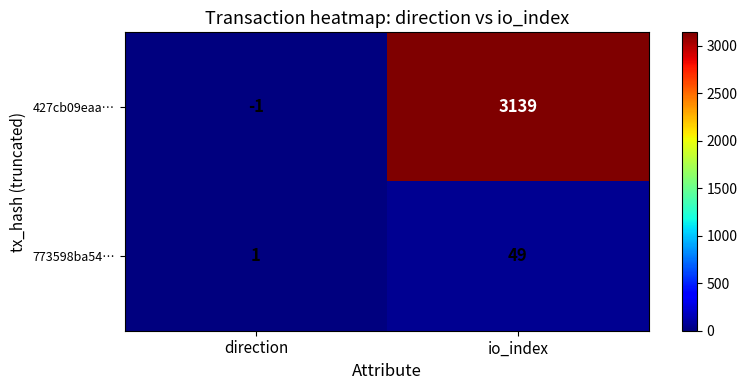

At which label does 427cb09eaa… reach its peak?

io_index